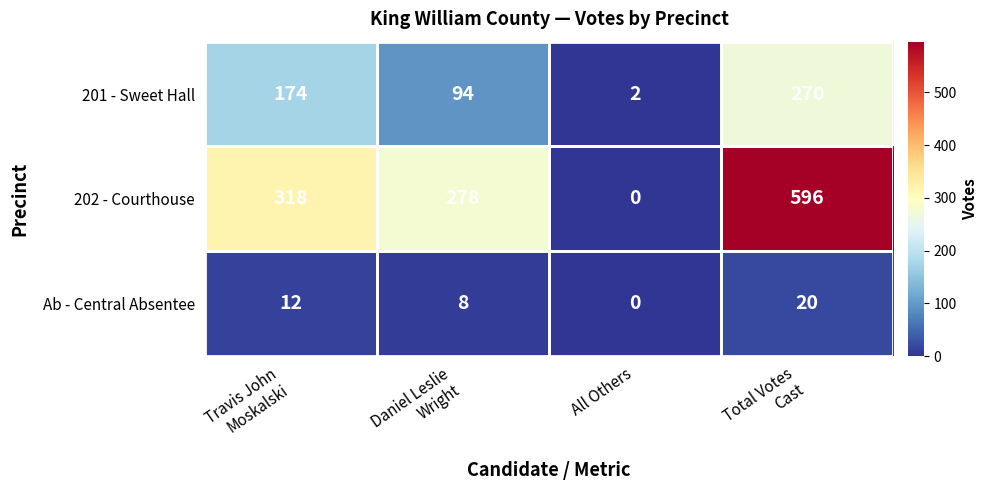

The value of 202 - Courthouse at All Others is 294. True or false?

False